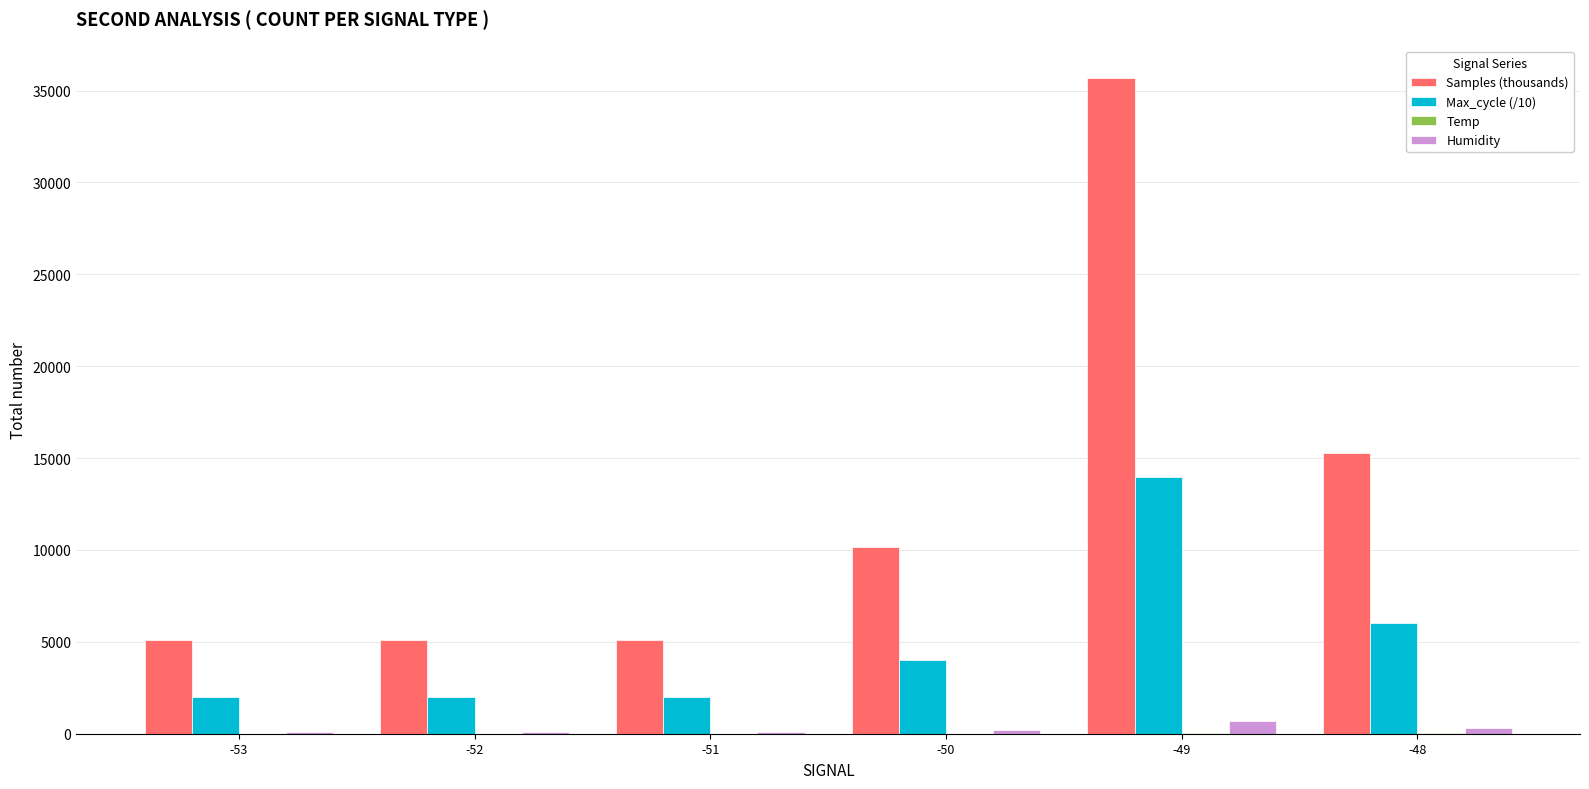

Between -51 and -50, which series saw the biggest shift?

Samples (thousands)